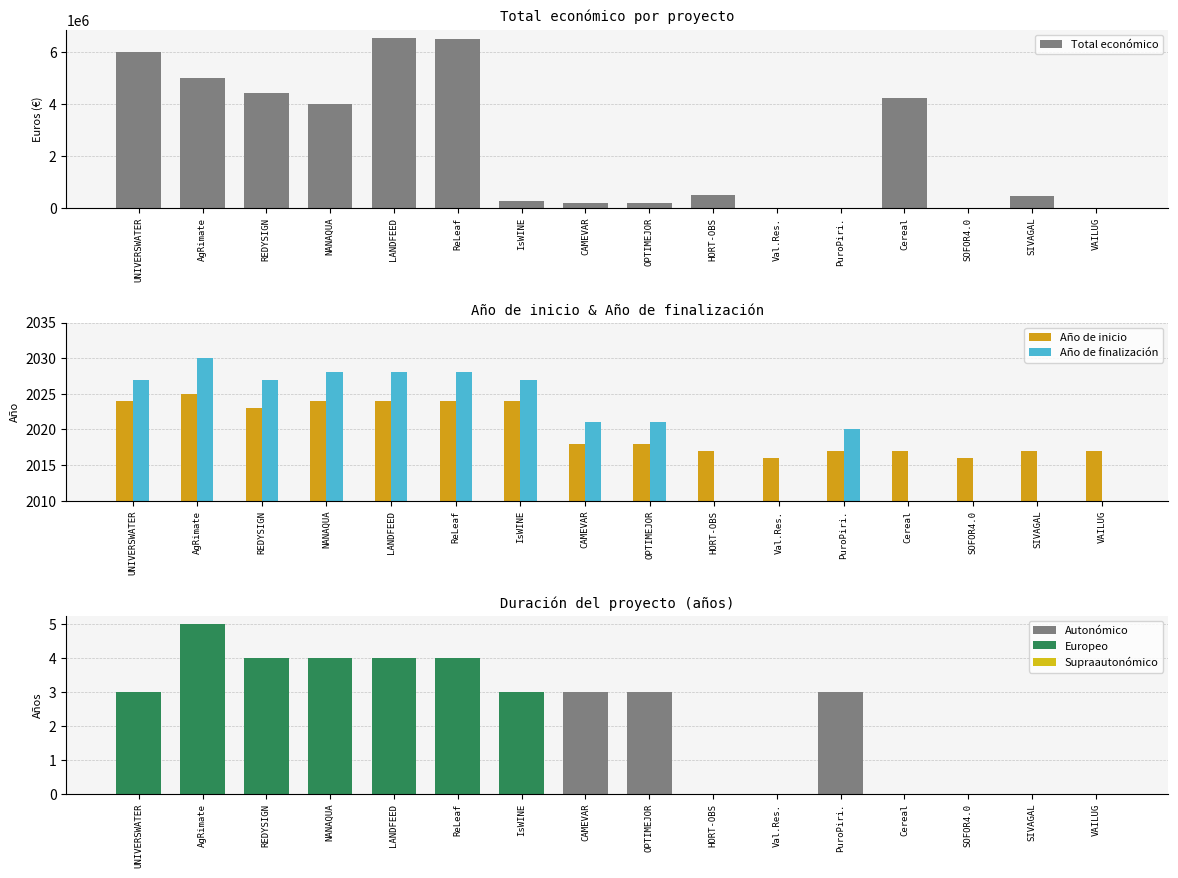

Rank the series at SIVAGAL from highest to lowest value.

Total económico, Año de inicio, Año de finalización, Duración (años)